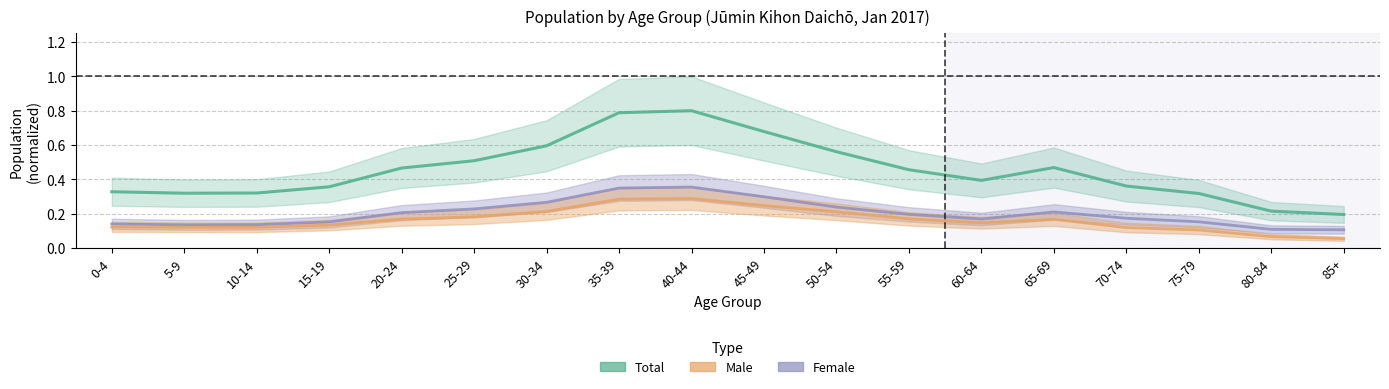

The value of Total at 50-54 is 1.0. True or false?

False